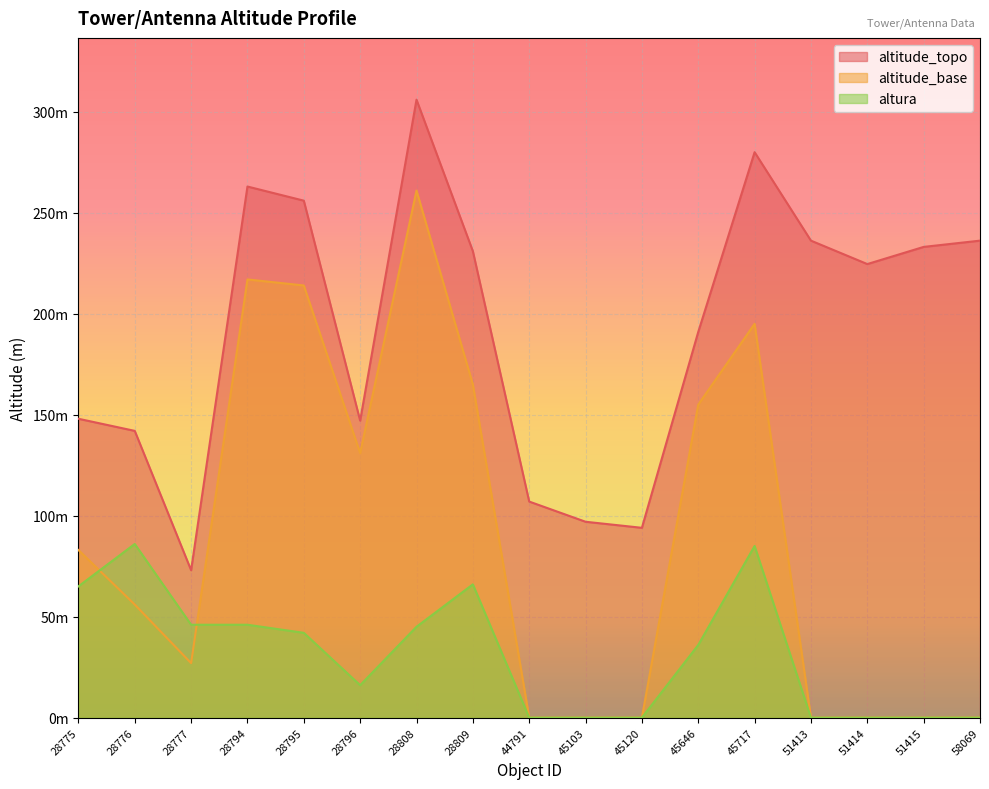

Rank the categories by altitude_base value from lowest to highest.

44791, 45103, 45120, 51413, 51414, 51415, 58069, 28777, 28776, 28775, 28796, 45646, 28809, 45717, 28795, 28794, 28808